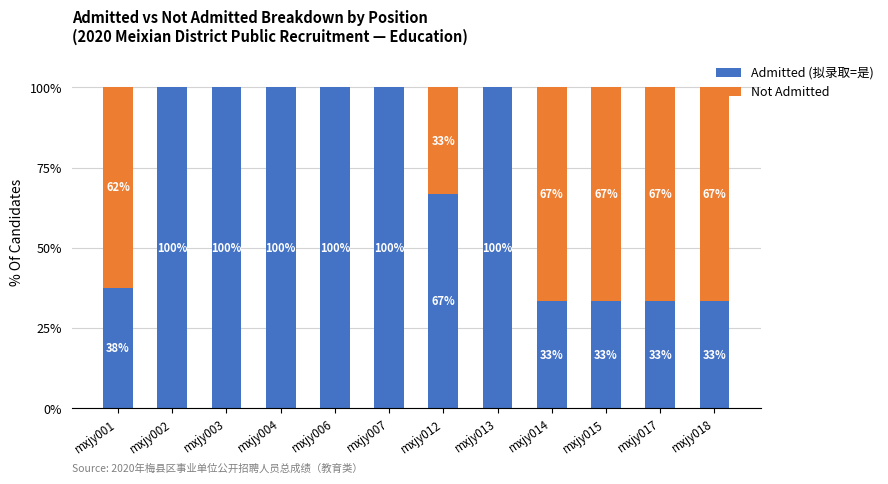

What is the total value across all series at mxjy007?

100.0